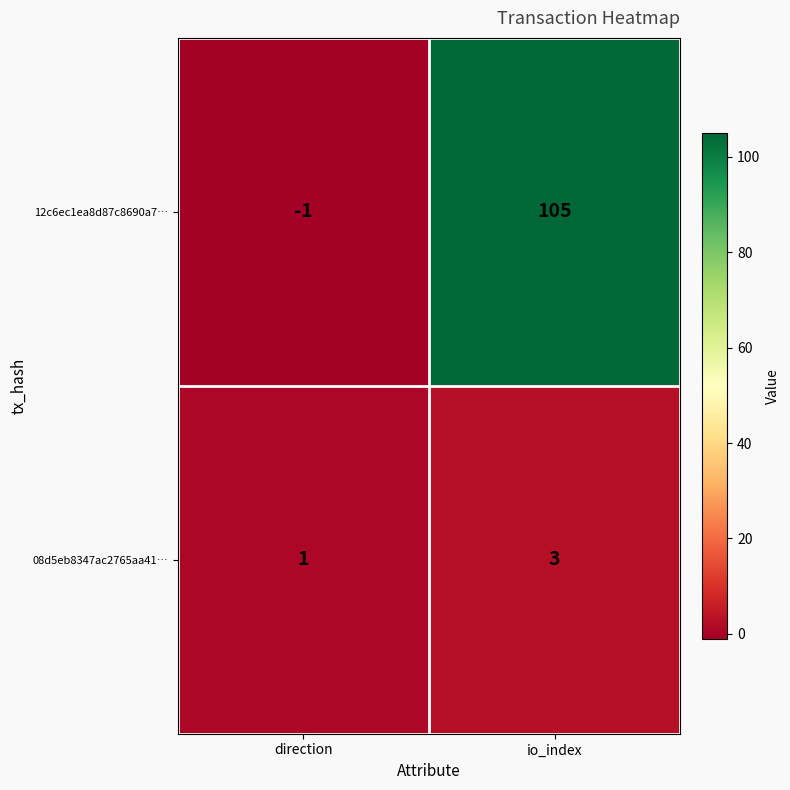

Rank the series by their maximum value, from highest to lowest.

12c6ec1ea8d87c8690a7…, 08d5eb8347ac2765aa41…